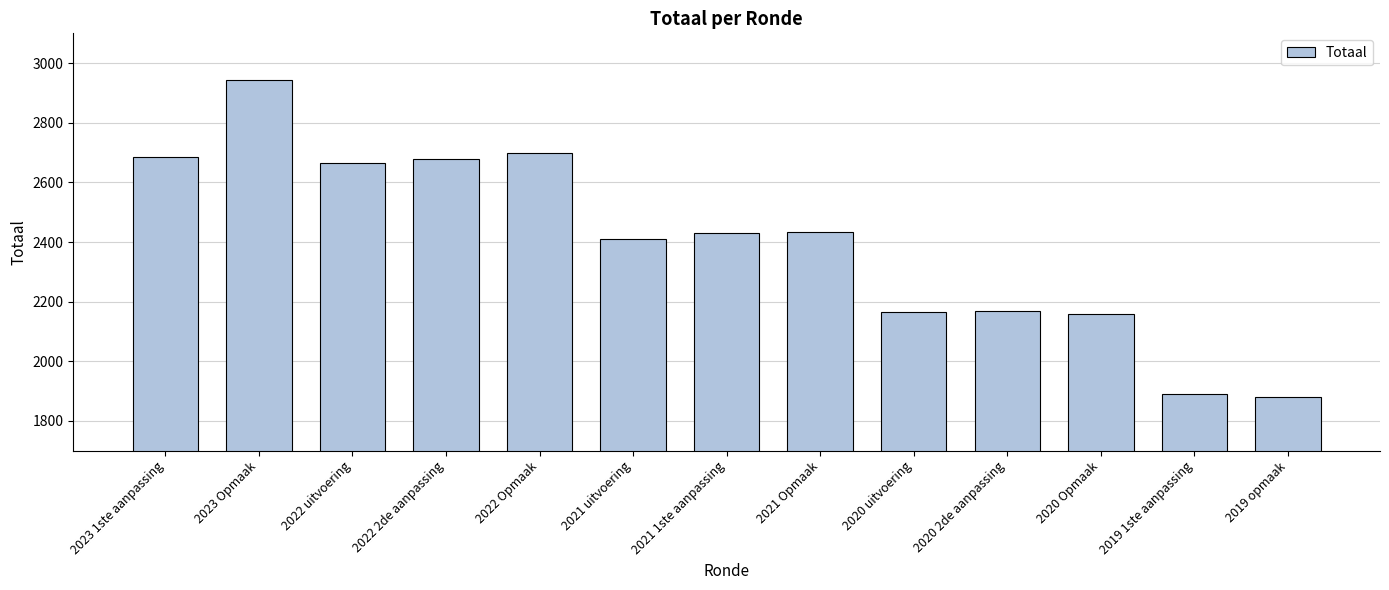

At which category does the chart reach its peak across all series?

2023 Opmaak